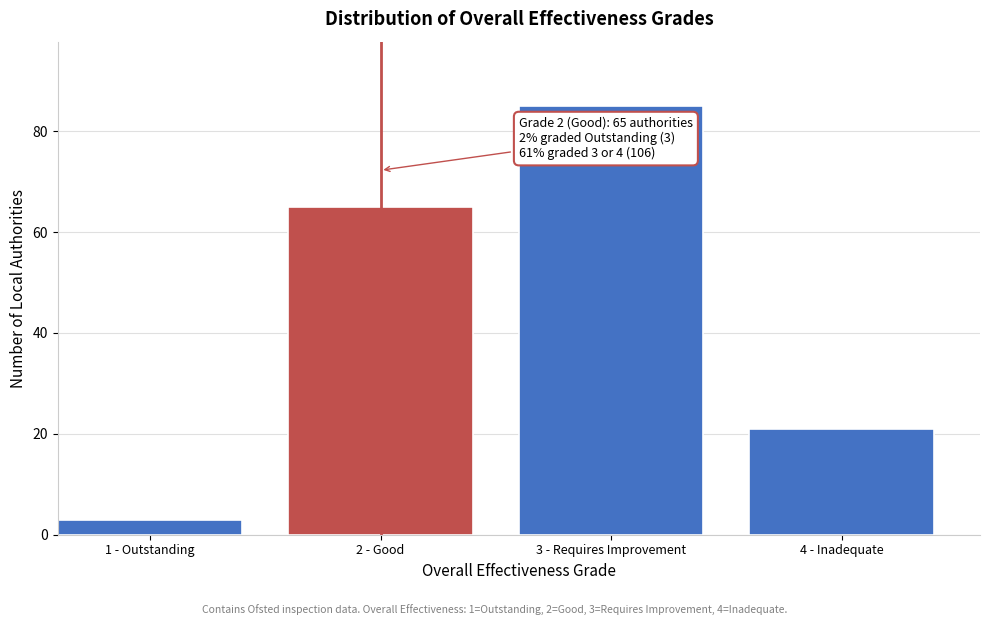

Reading left to right, extract all data points from this chart.

1 - Outstanding=3	2 - Good=65	3 - Requires Improvement=85	4 - Inadequate=21